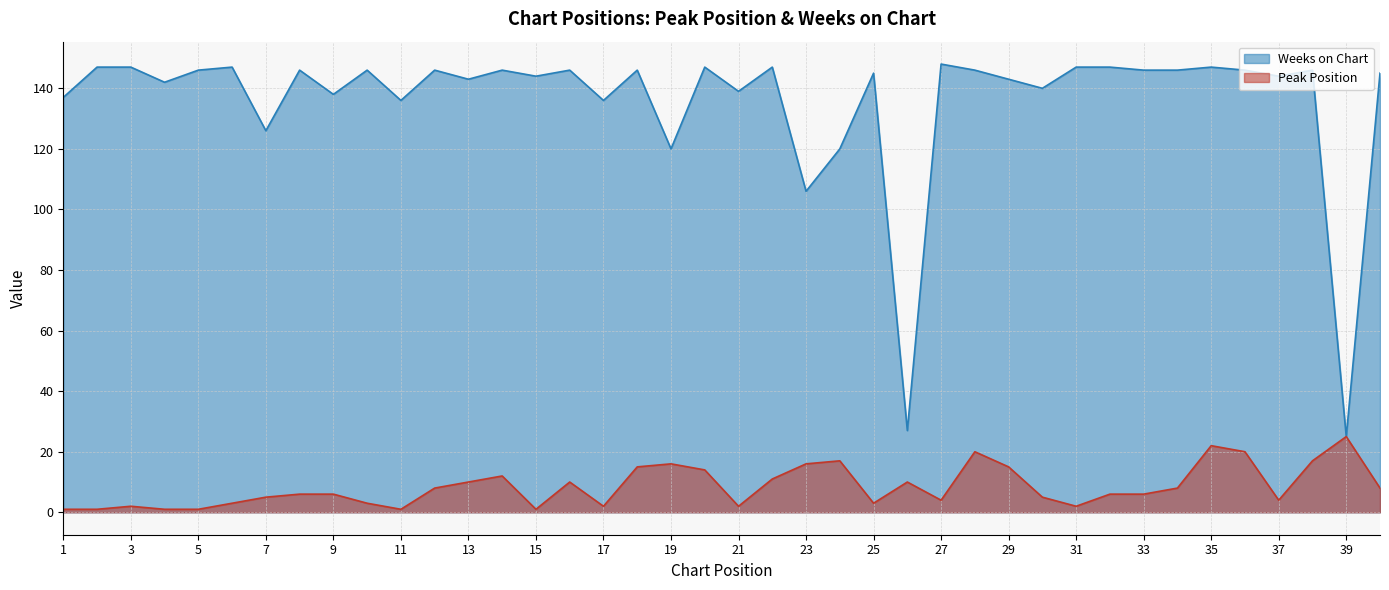

Is the value of Weeks on Chart at 23 greater than the value of Peak Position at 6?

Yes